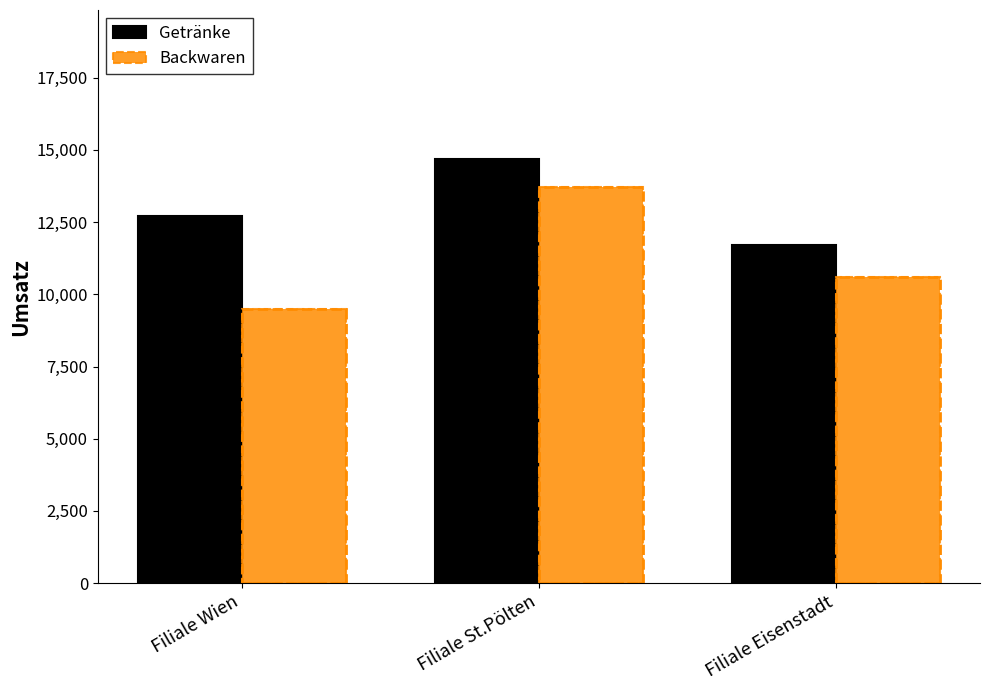

What position from the left is Filiale Wien?

1